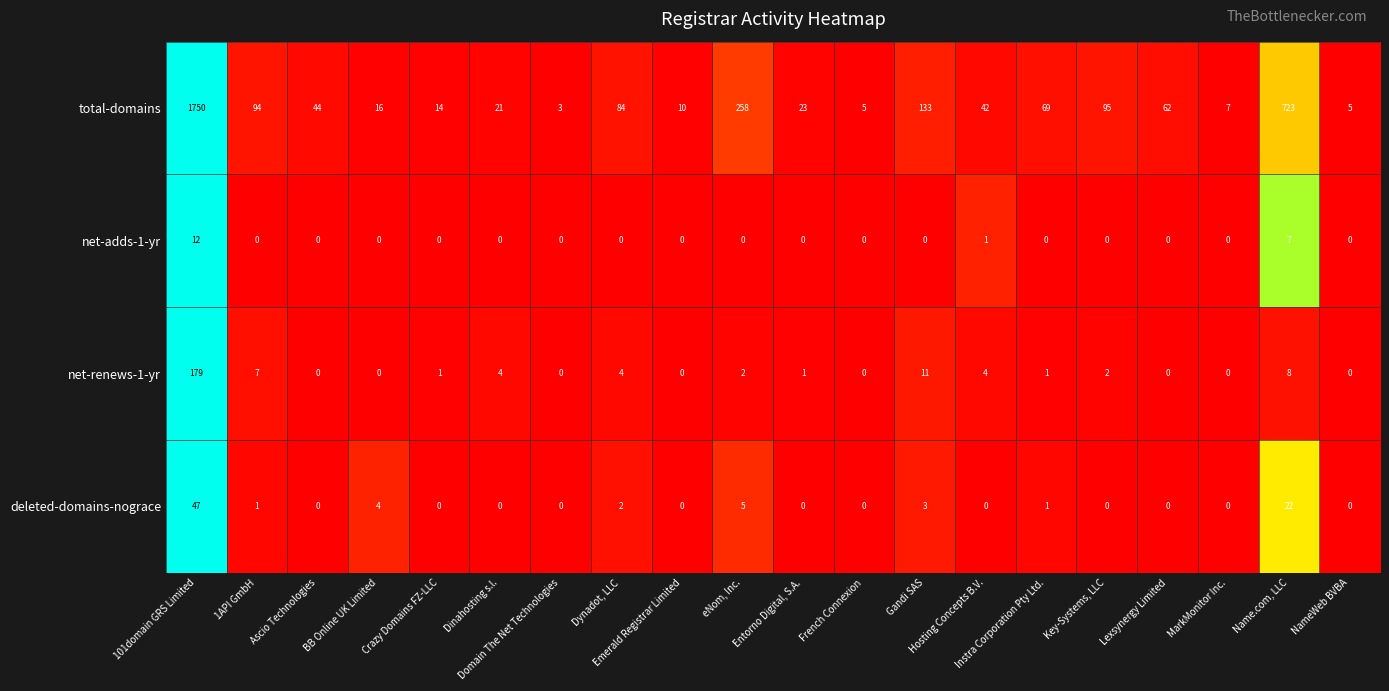

How many distinct data groups are displayed?

4